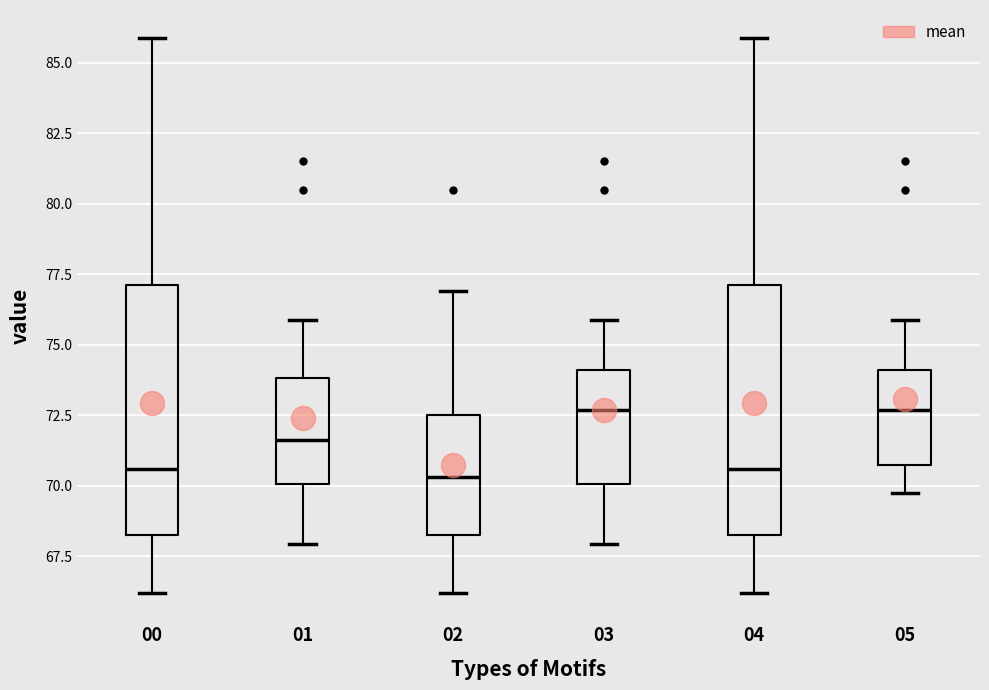

Reading left to right, read every box against the y-axis: the position of its median line, the range the box covers, and the ends of its whiskers. The values are not printed on the chart, so give them approximately, as read against the axis.

00: median 70.5, box 68.5 to 77.0, whiskers 66.0 to 86.0
01: median 71.5, box 70.0 to 74.0, whiskers 68.0 to 76.0
02: median 70.5, box 68.5 to 72.5, whiskers 66.0 to 77.0
03: median 72.5, box 70.0 to 74.0, whiskers 68.0 to 76.0
04: median 70.5, box 68.5 to 77.0, whiskers 66.0 to 86.0
05: median 72.5, box 70.5 to 74.0, whiskers 69.5 to 76.0